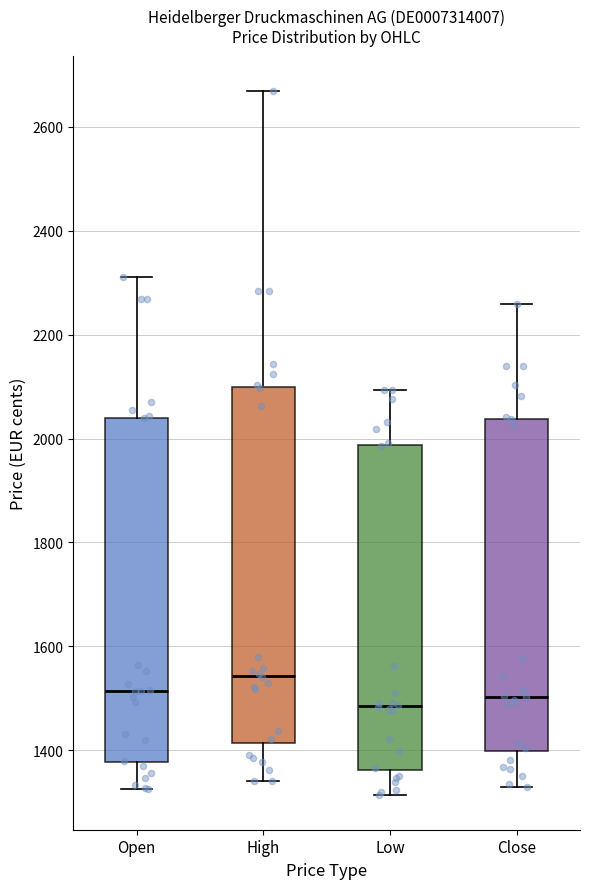

Where does the lower whisker of the box for High end on the y-axis? The values are not printed on the chart, so give them approximately, as read against the axis.

1340